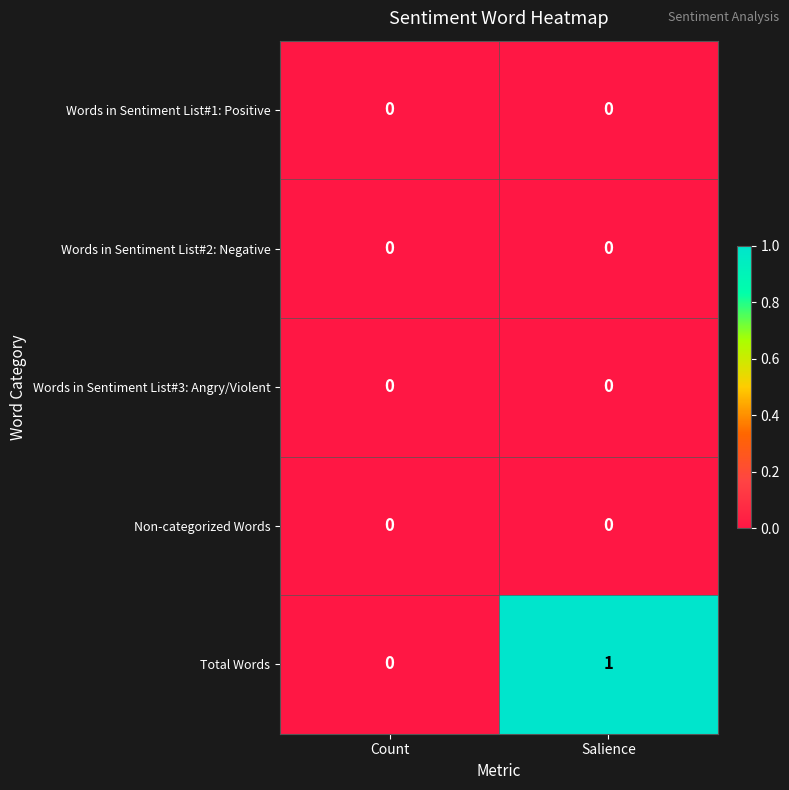

Between Count and Salience, which series saw the biggest shift?

Total Words